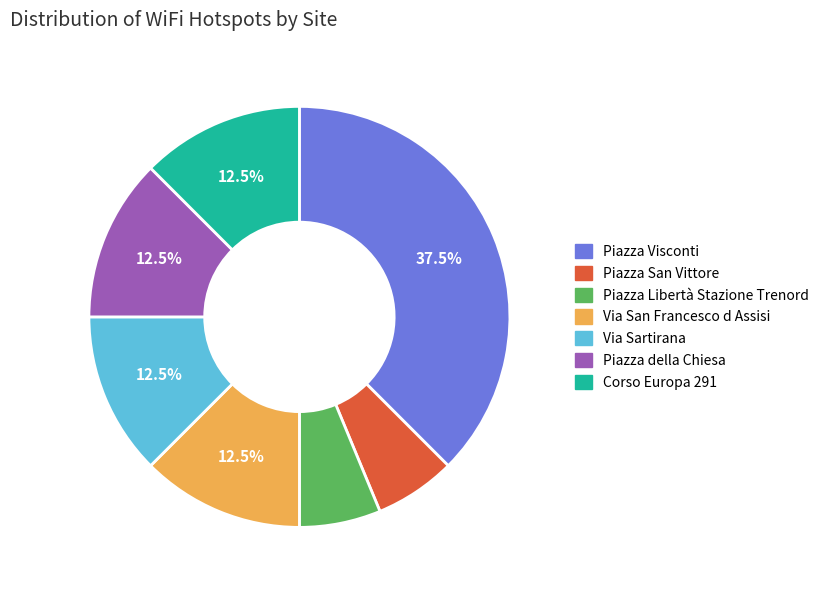

Does Piazza Libertà Stazione Trenord account for over 50% of the chart?

No